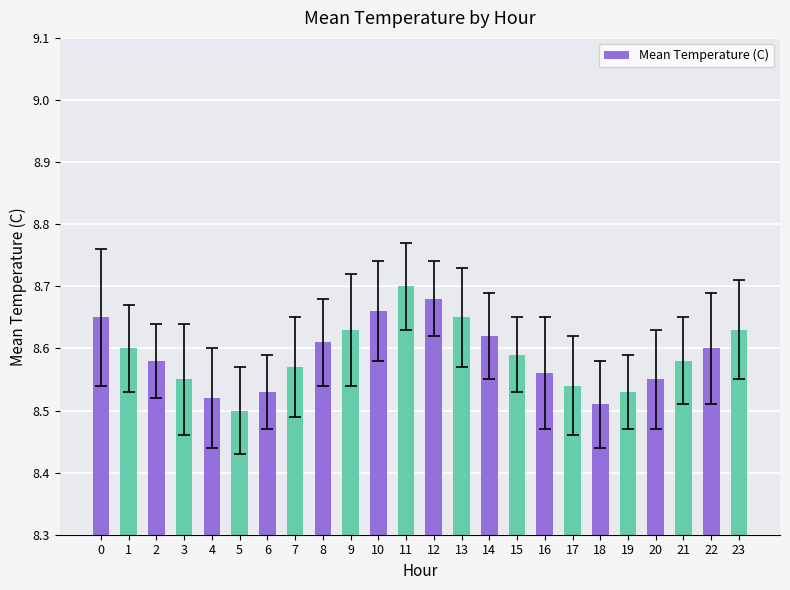

Which label corresponds to the largest value in the chart?

11